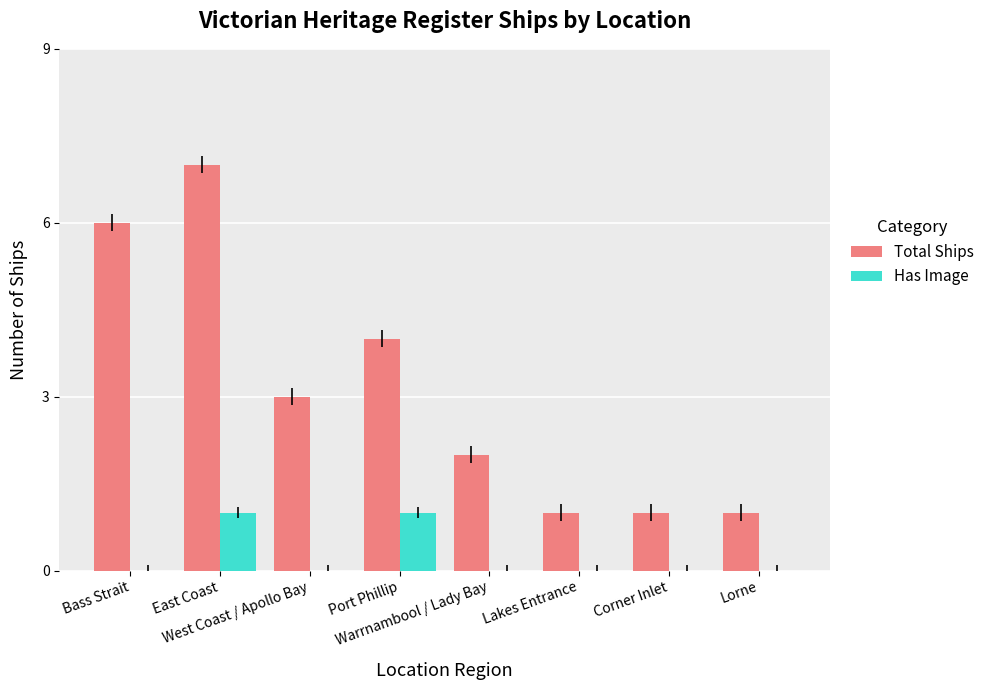

At which category is the sum across all series the highest?

East Coast